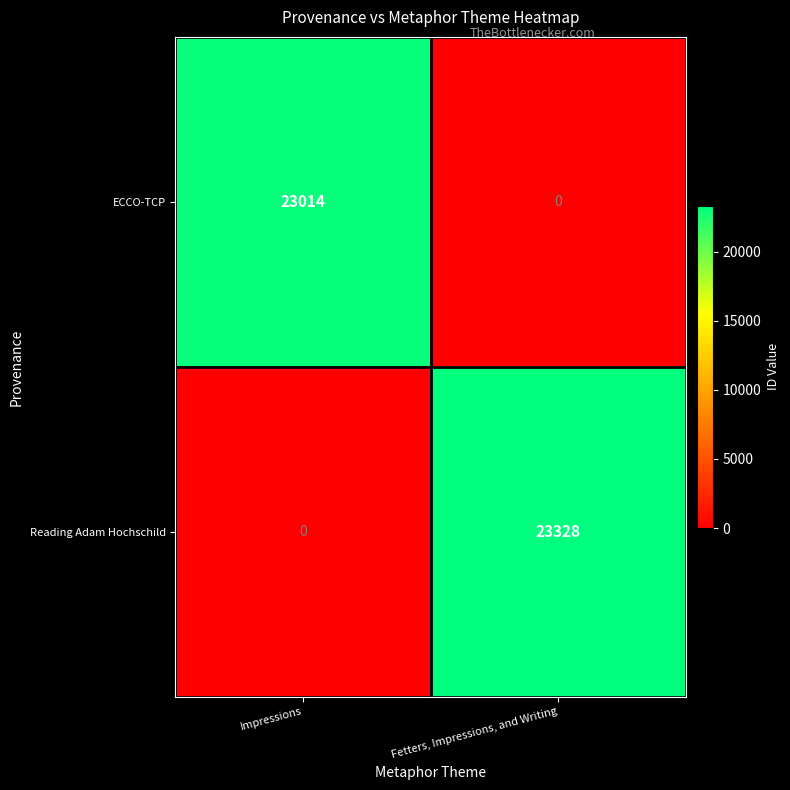

What is the spread (max minus min) of values at Fetters, Impressions, and Writing?

23328